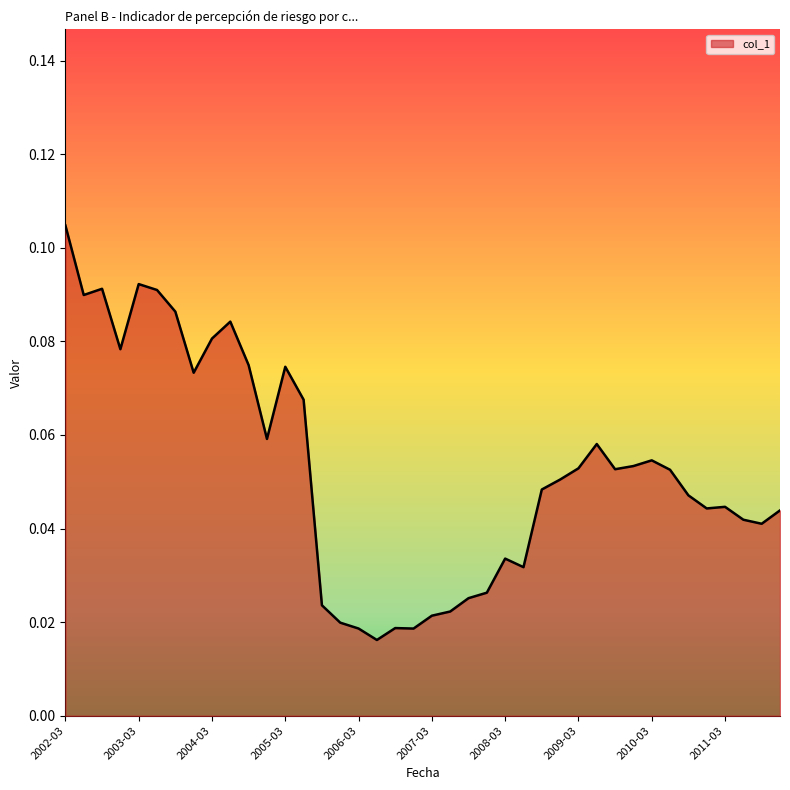

Rank the categories by value from lowest to highest.

2006-06, 2006-12, 2006-03, 2006-09, 2005-12, 2007-03, 2007-06, 2005-09, 2007-09, 2007-12, 2008-06, 2008-03, 2011-12, 2011-06, 2012-03, 2010-12, 2011-03, 2010-09, 2008-09, 2008-12, 2010-06, 2009-09, 2009-03, 2009-12, 2010-03, 2009-06, 2004-12, 2005-06, 2003-12, 2005-03, 2004-09, 2002-12, 2004-03, 2004-06, 2003-09, 2002-06, 2003-06, 2002-09, 2003-03, 2002-03